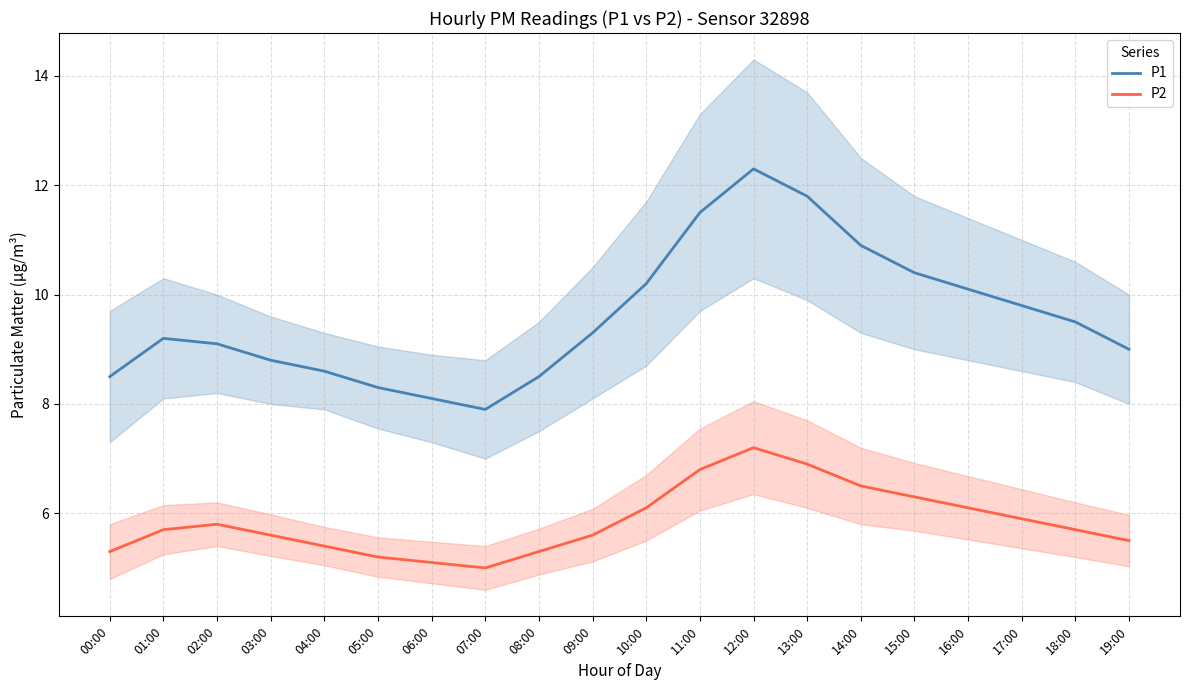

Between 00:00 and 12:00, which series saw the biggest shift?

P1